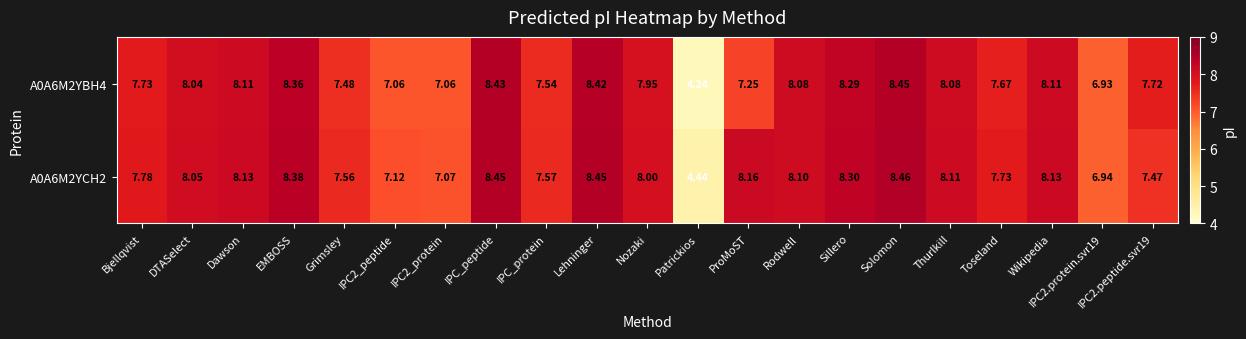

Is the value of A0A6M2YBH4 at IPC2_protein greater than the value of A0A6M2YCH2 at Grimsley?

No